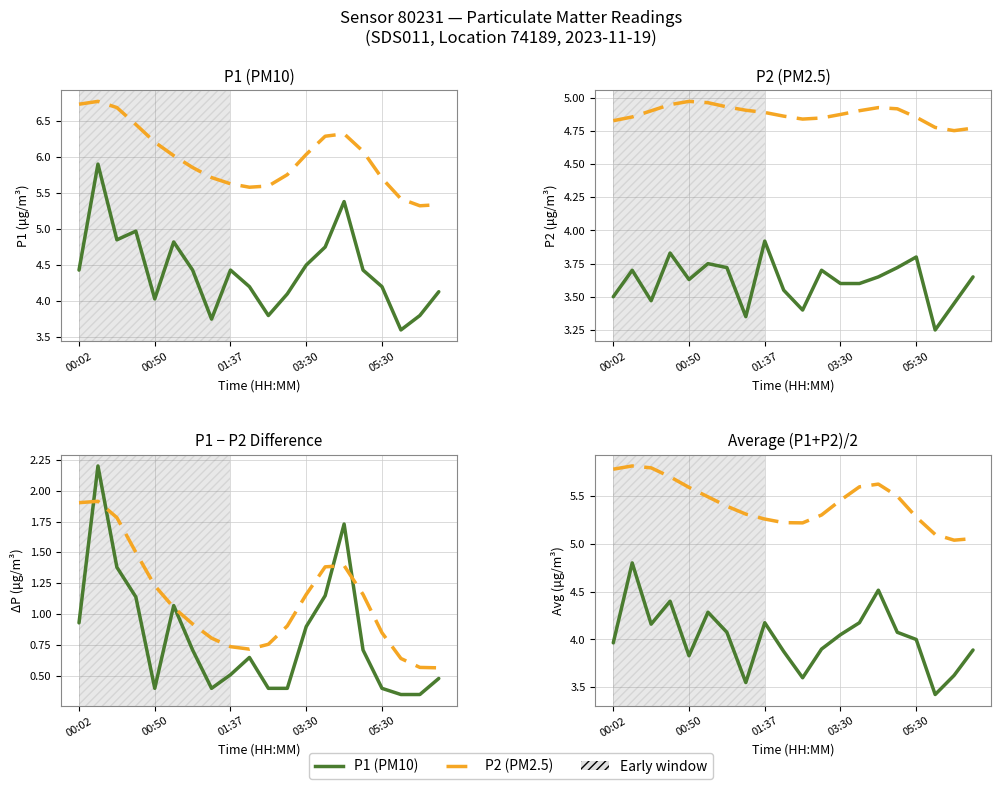

How many lines are shown in the chart?

2